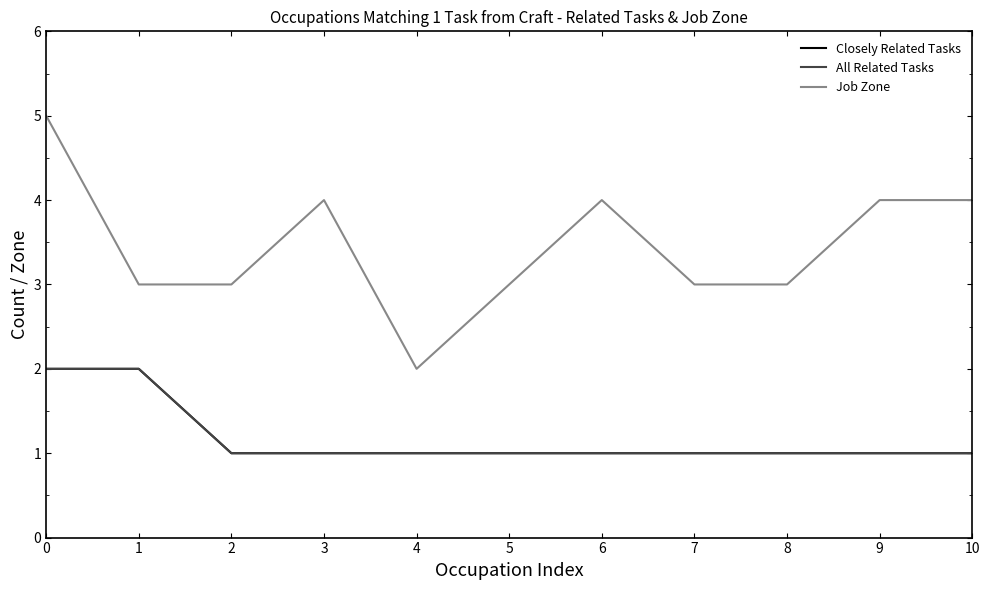

True or false: Job Zone and All Related Tasks cross at least once.

False